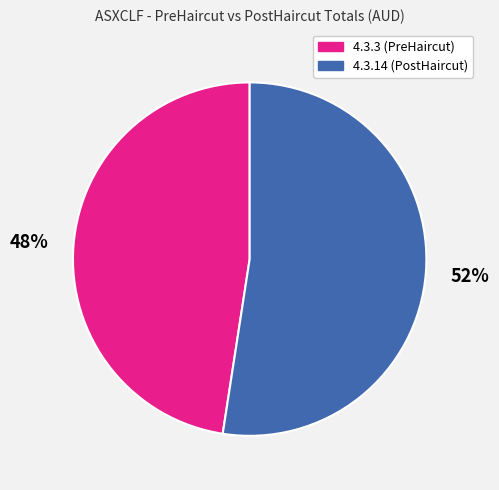

Rank the categories by value from highest to lowest.

4.3.14, 4.3.3